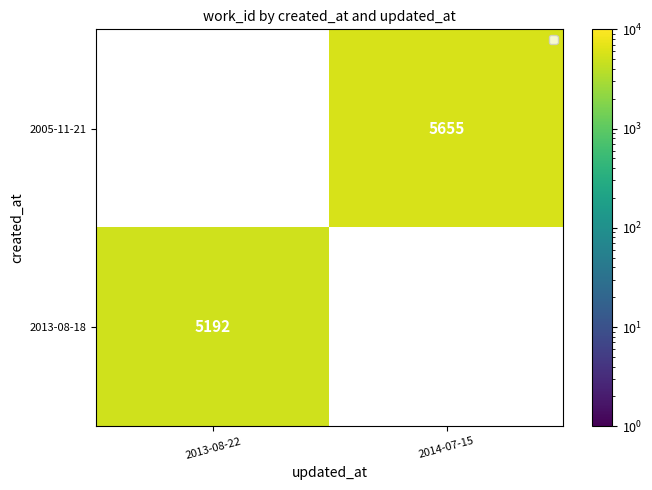

Is the value of 2005-11-21 at 2013-08-22 greater than the value of 2013-08-18 at 2013-08-22?

No